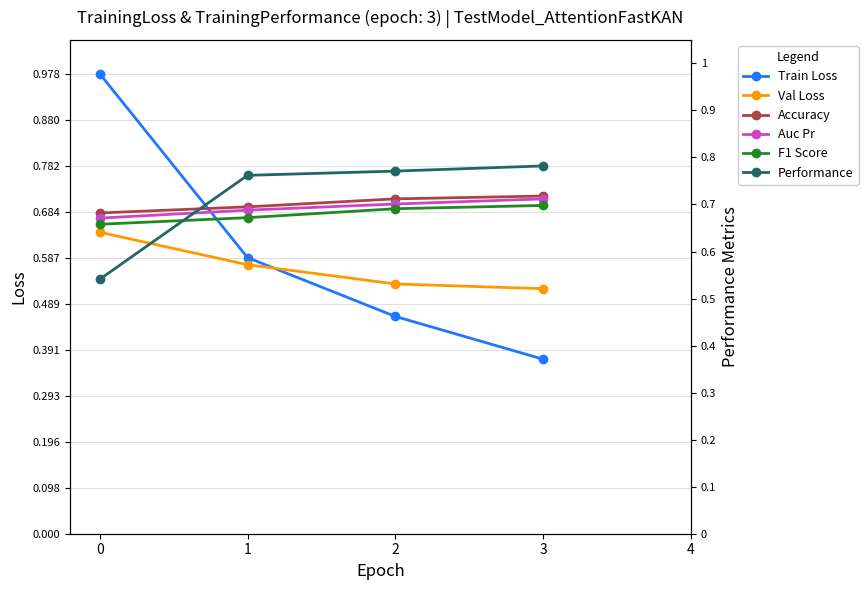

Between which two adjacent categories do Auc Pr and Performance first intersect?

0 and 1